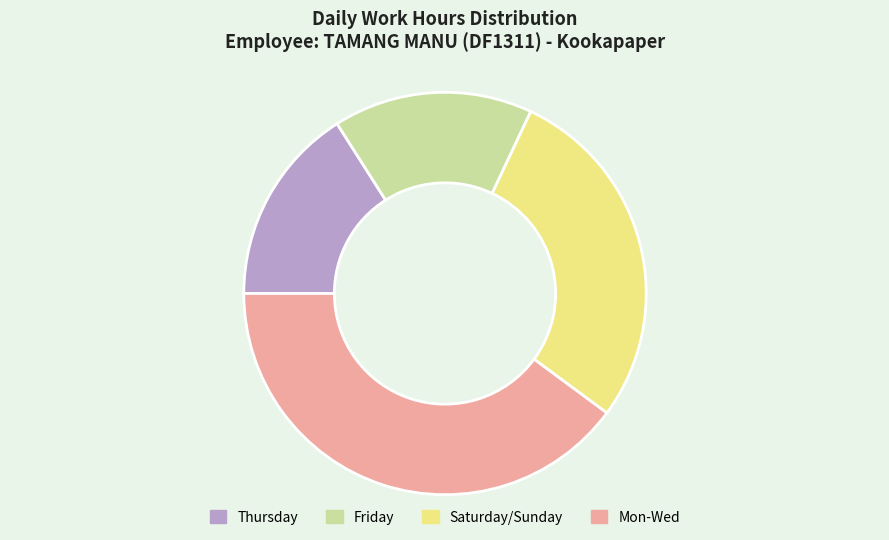

Is there a majority slice in this chart?

No